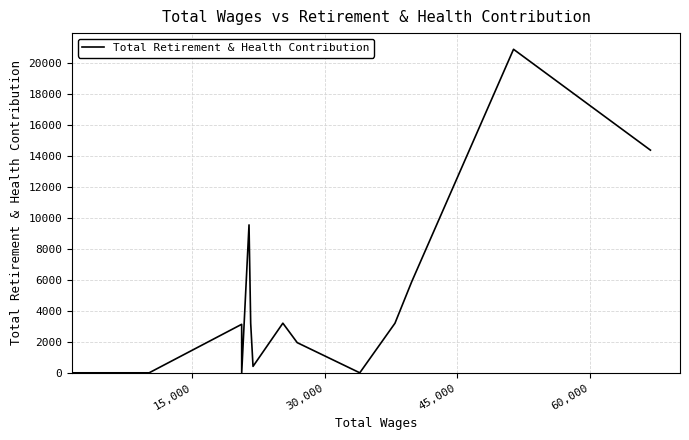

What is the maximum value shown in the chart?

20893